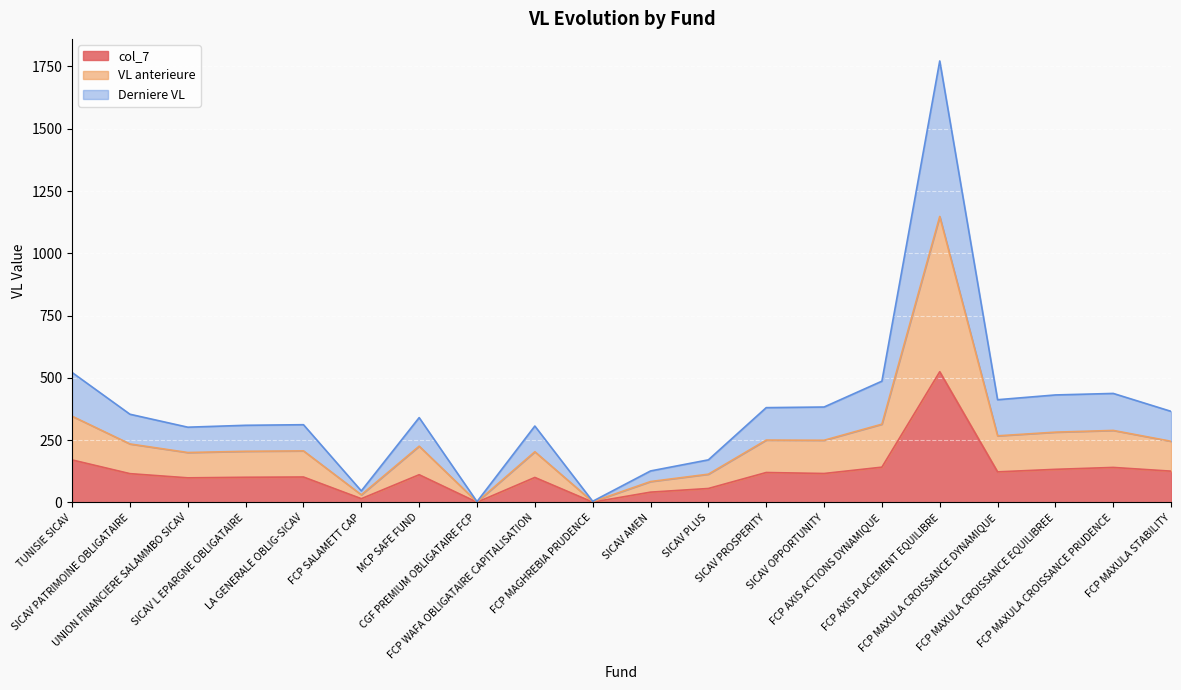

How many lines are shown in the chart?

3